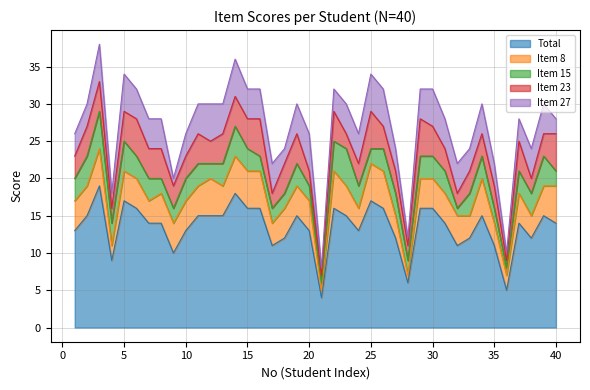

Which label corresponds to the largest value in the chart?

3